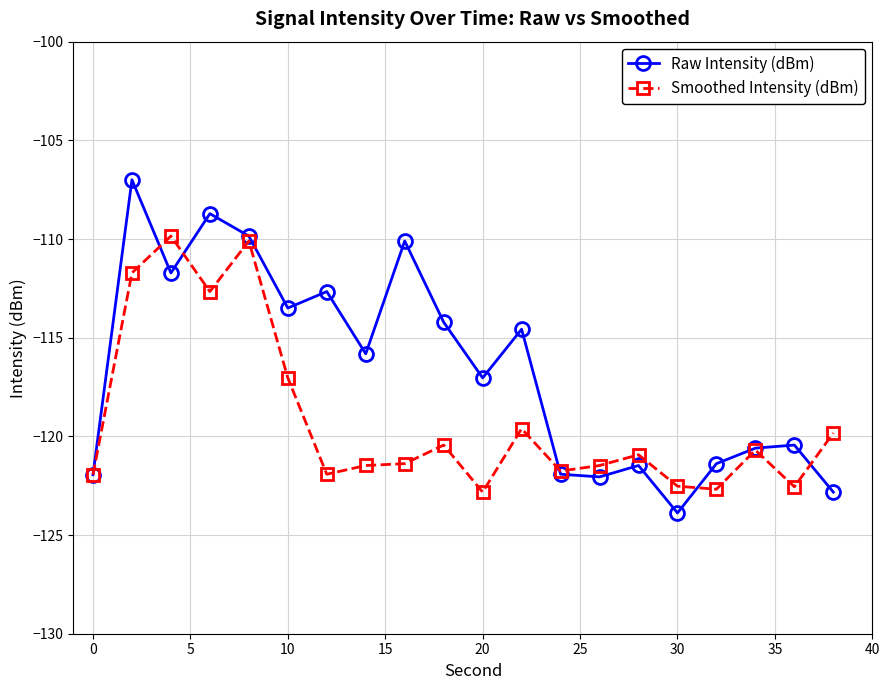

What is the value of the Raw Intensity (dBm) point at the 10th from the left?

-114.2